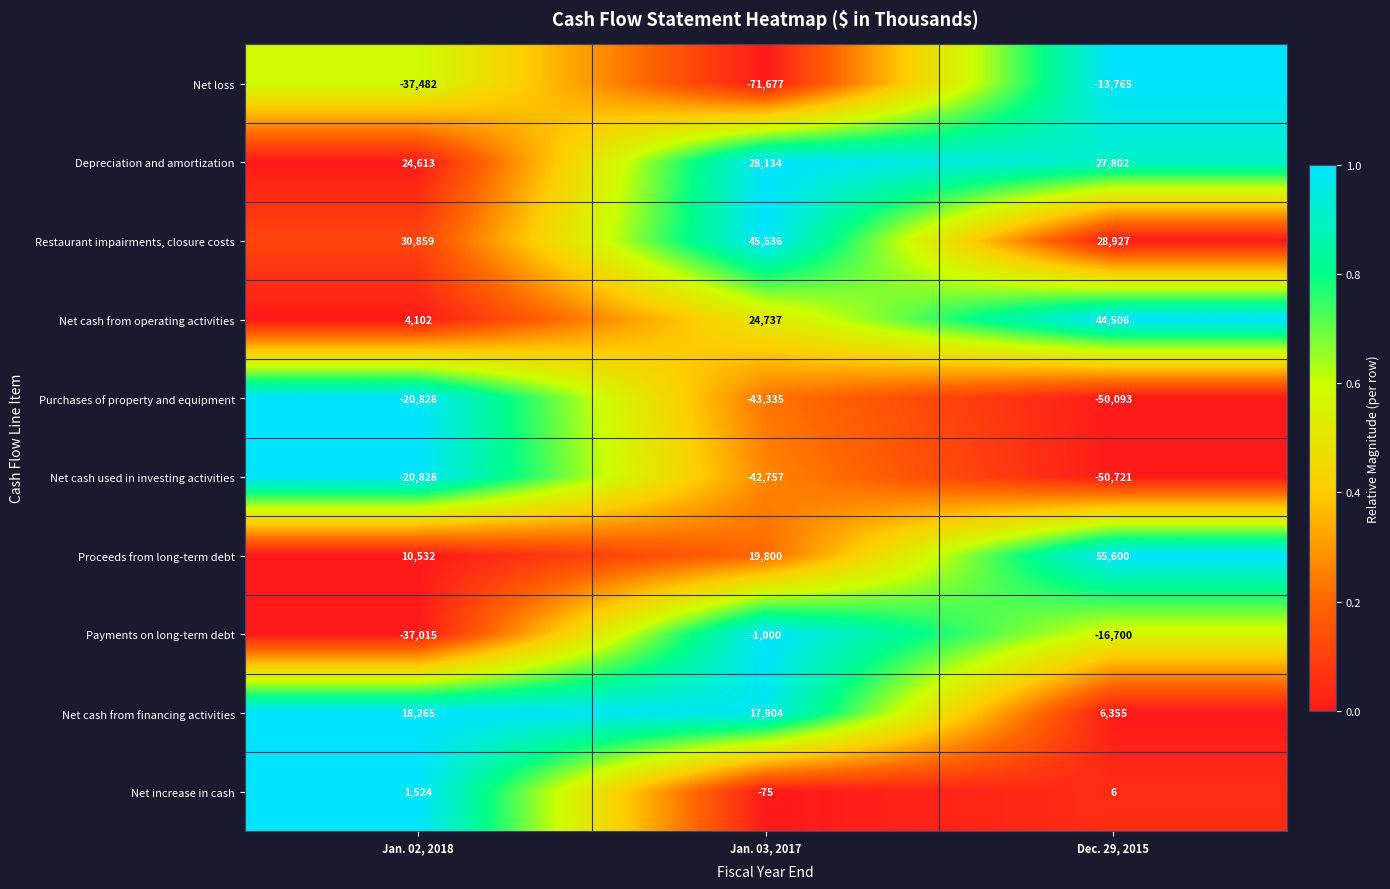

What is the difference between the second highest and minimum values in the Net cash used in investing activities series?

7964